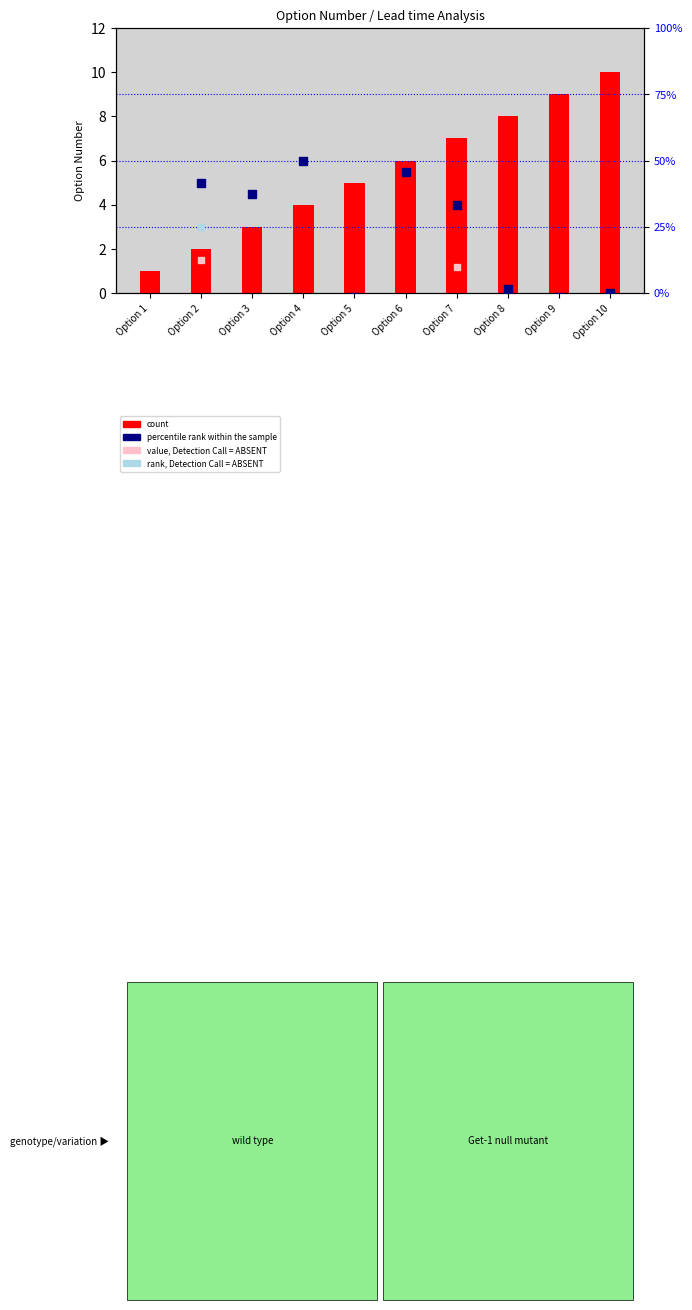

Between Option 7 and Option 1, which is larger?

Option 7